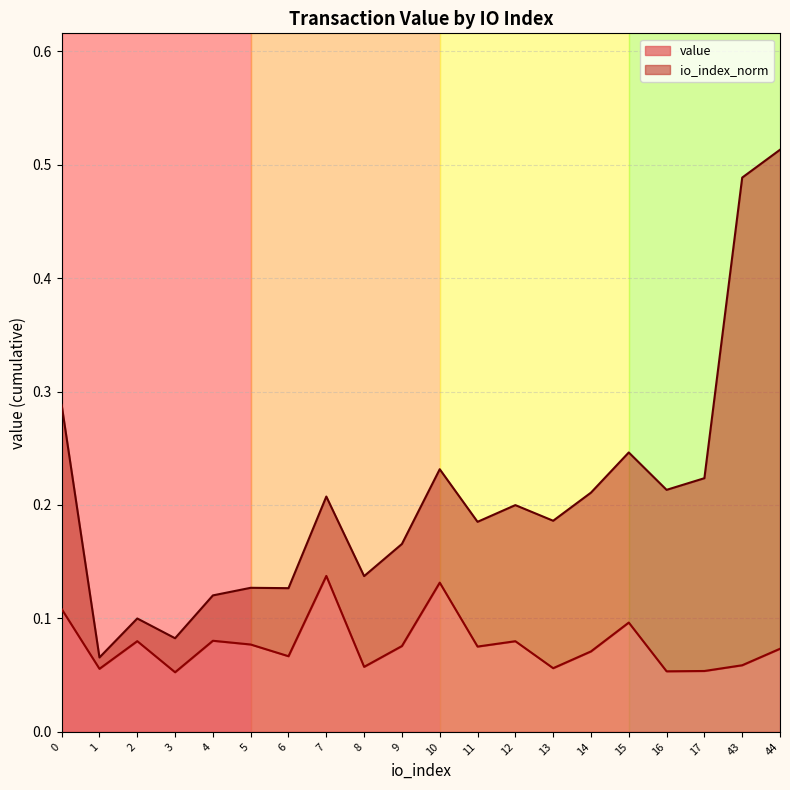

Does the chart display data point markers on the line(s)?

No